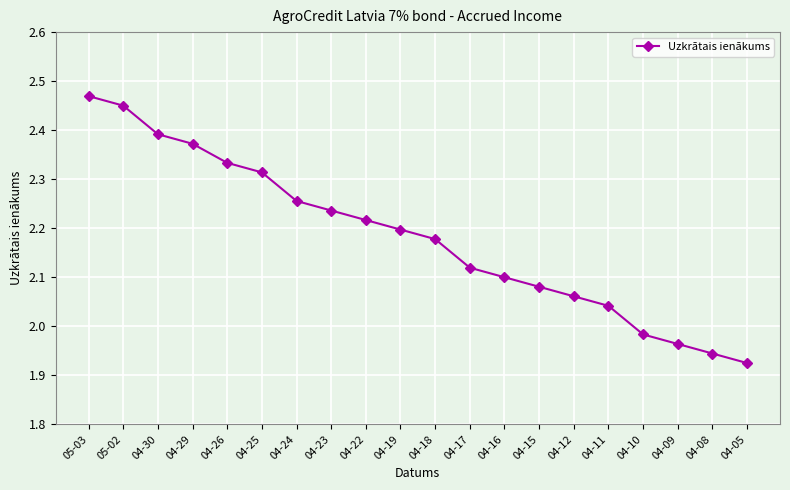

How many data points are less than 2?

4